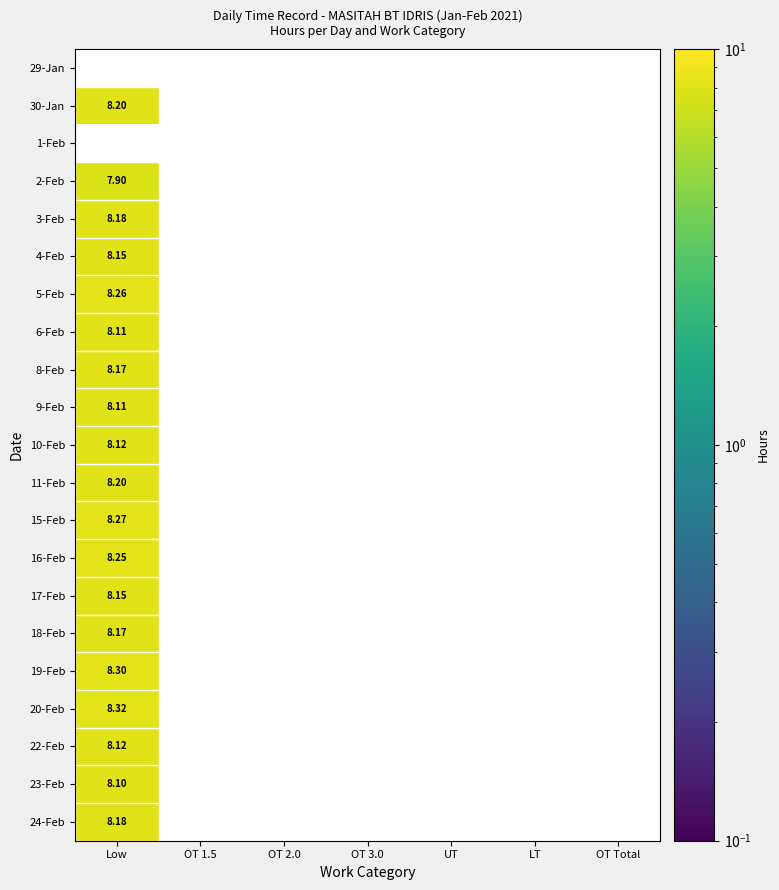

List the series in order of their peak value, lowest first.

4-Feb, 29-Jan, 30-Jan, 1-Feb, 2-Feb, 23-Feb, 6-Feb, 9-Feb, 10-Feb, 22-Feb, 17-Feb, 8-Feb, 18-Feb, 3-Feb, 24-Feb, 11-Feb, 16-Feb, 5-Feb, 15-Feb, 19-Feb, 20-Feb